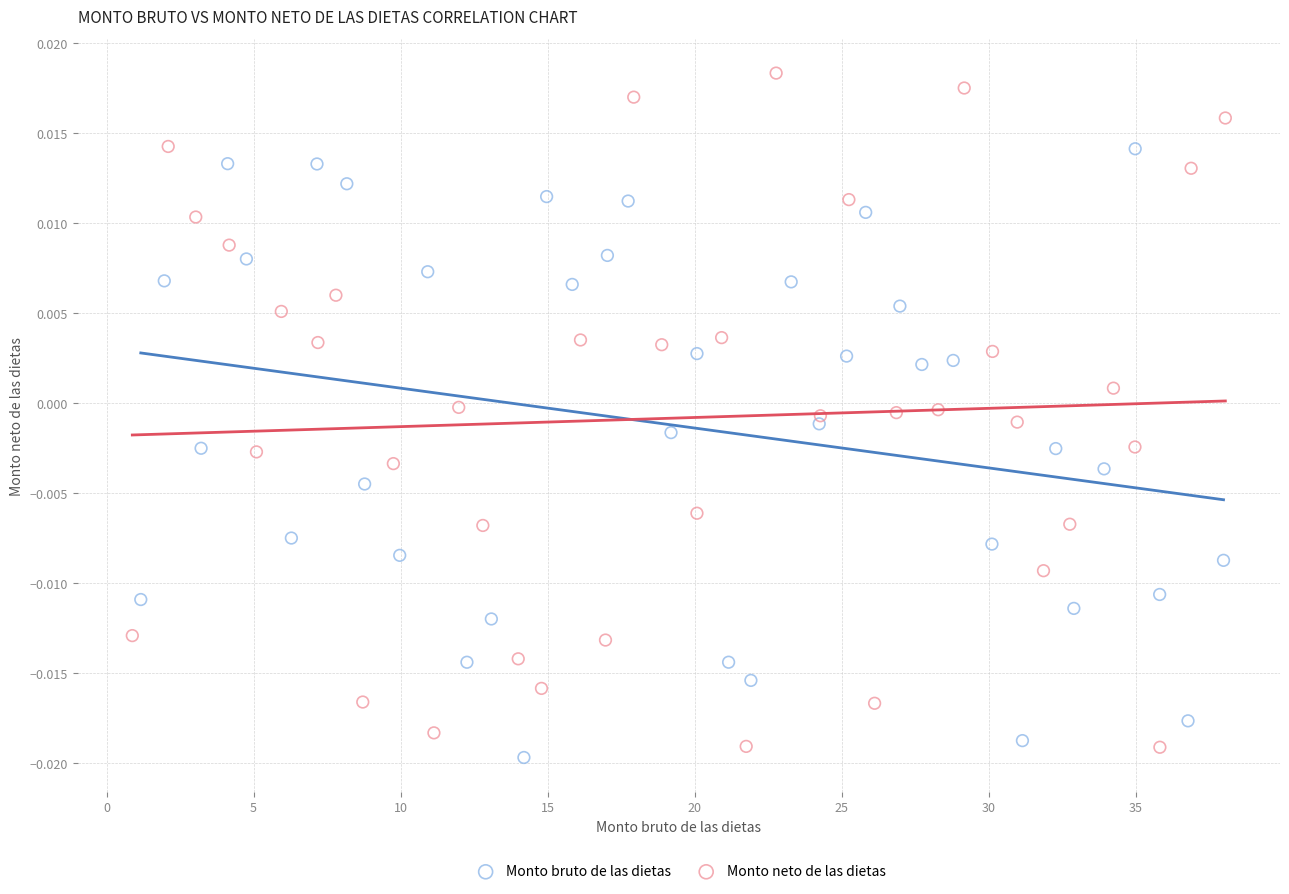

Which series has the largest Y range (max minus min)?

Monto neto de las dietas